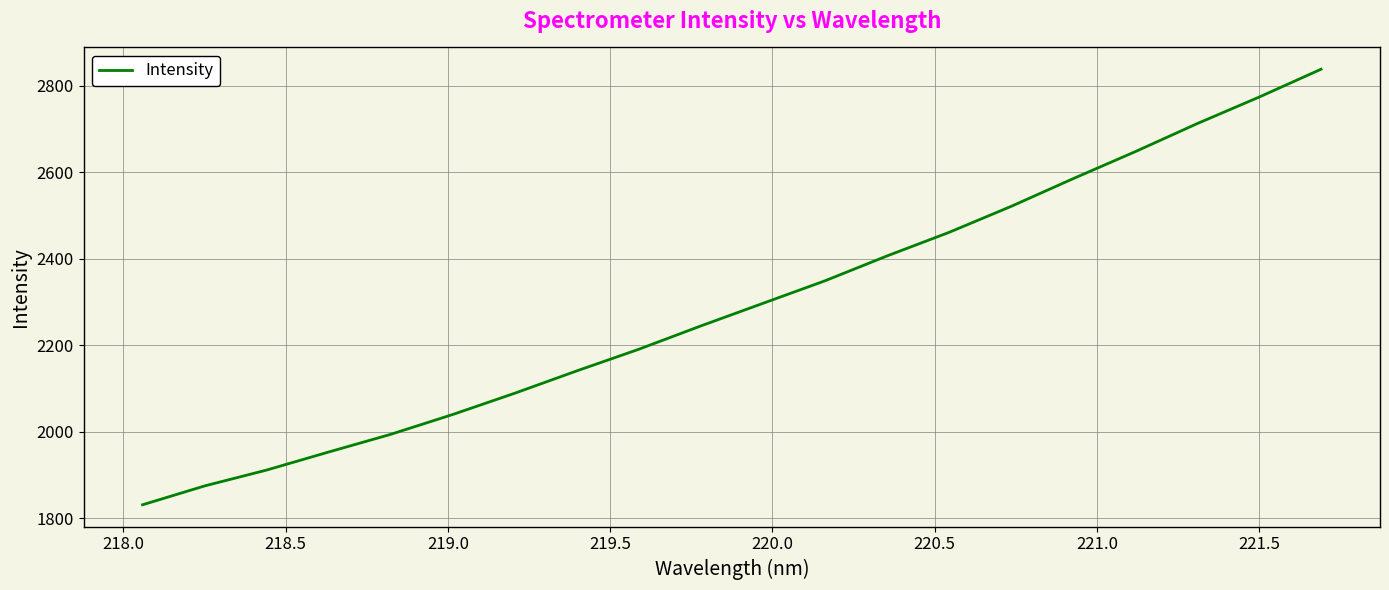

What is the difference between the maximum and minimum values?

1007.1